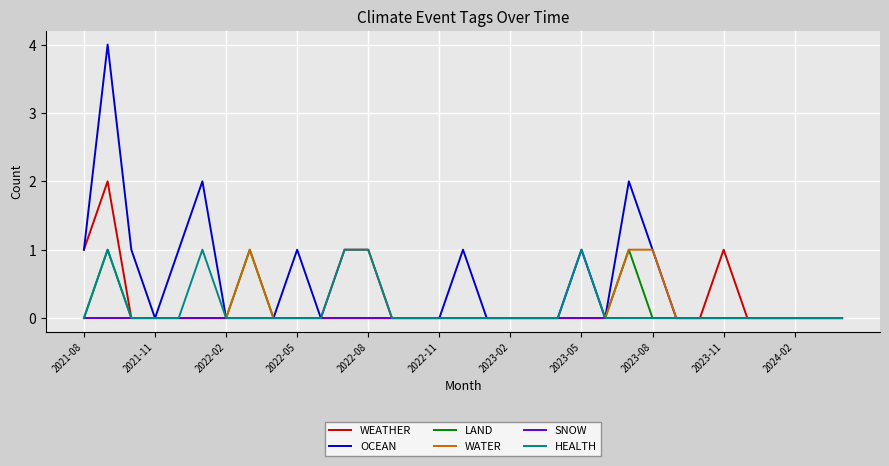

Which series has the widest spread of values?

OCEAN